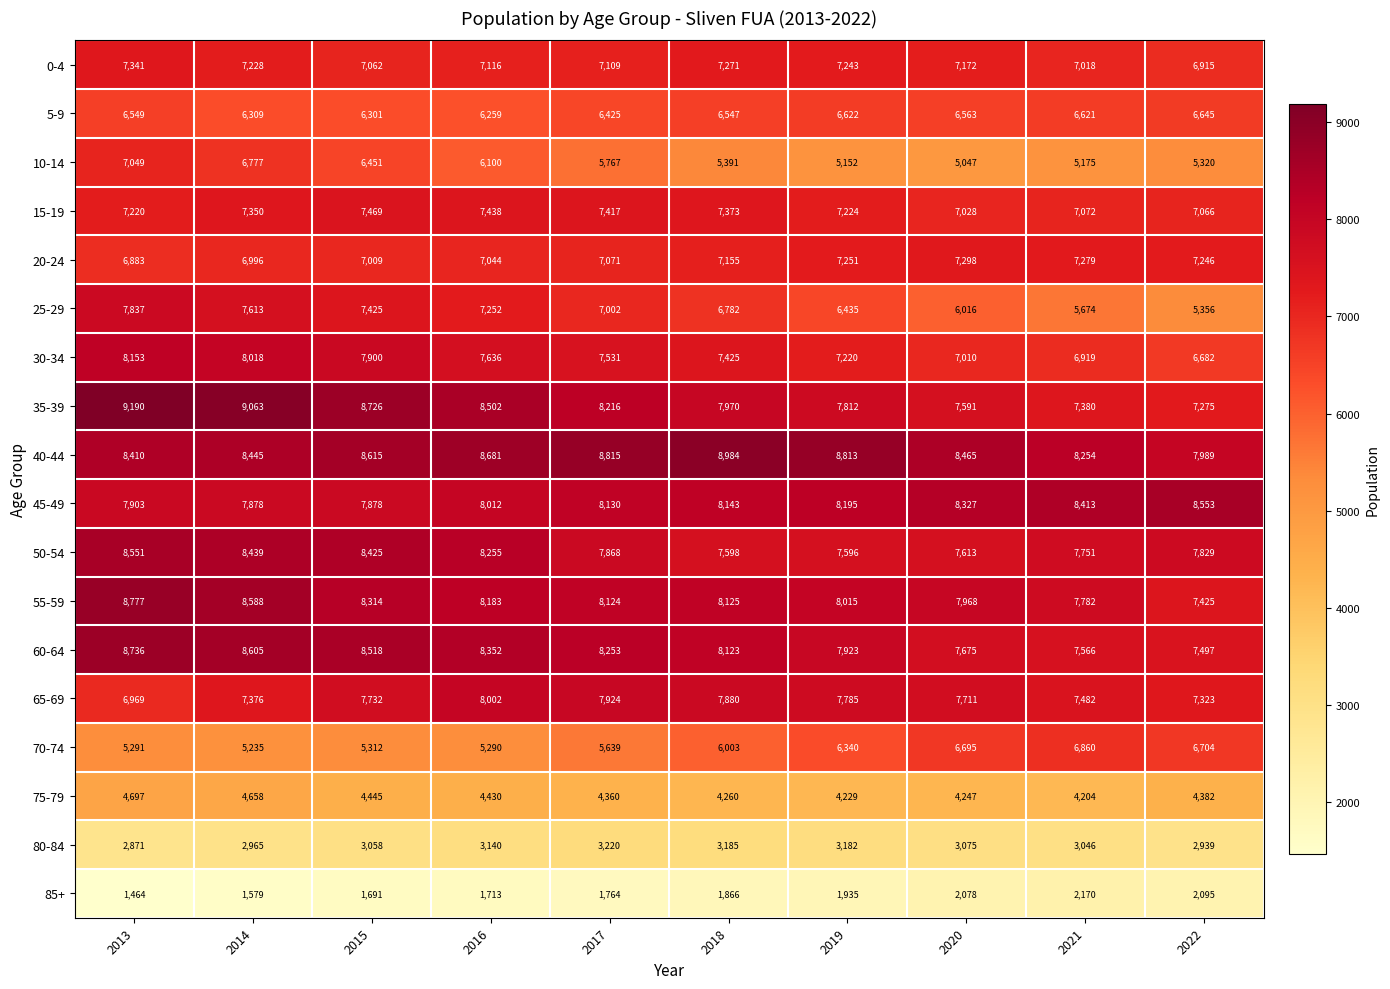

What is the difference between the highest and lowest values at 2022?

6458